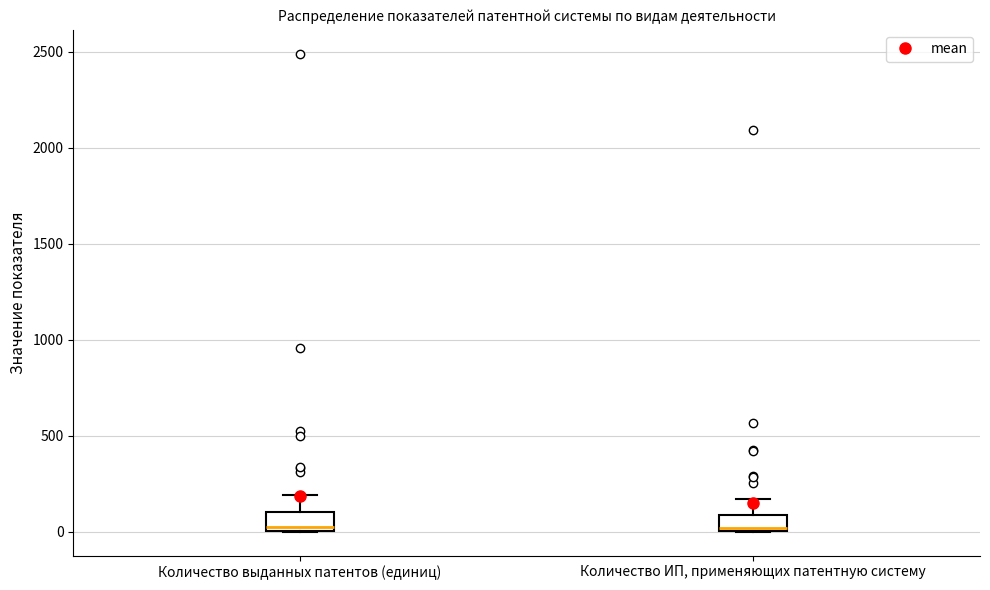

Reading left to right, transcribe this box plot: for each box, give where its median line is, the range the box spans, and where its two whiskers end, as read against the y-axis. The values are not printed on the chart, so give them approximately, as read against the axis.

Количество выданных патентов (единиц): median 0 (just above the box's lower edge), box 0 to 100, whiskers 0 to 200
Количество ИП, применяющих патентную систему: median 0 (just above the box's lower edge), box 0 to 100, whiskers 0 to 150